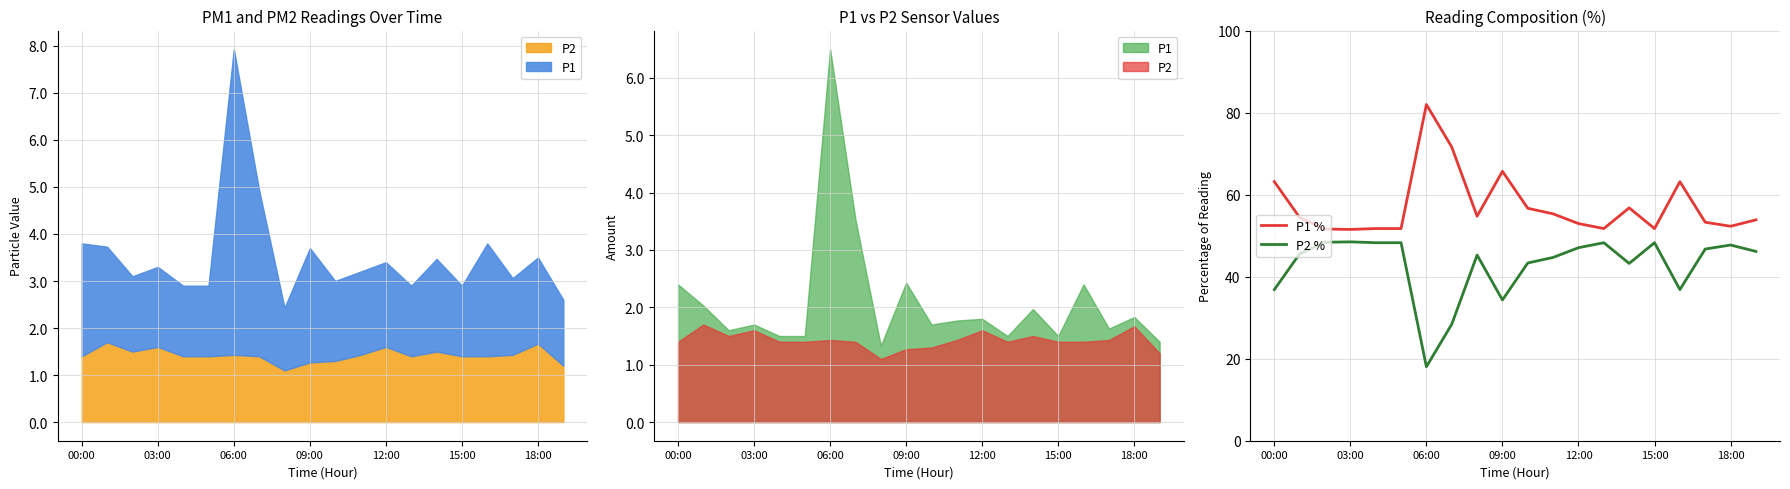

At how many categories does at least one series exceed 75?

1